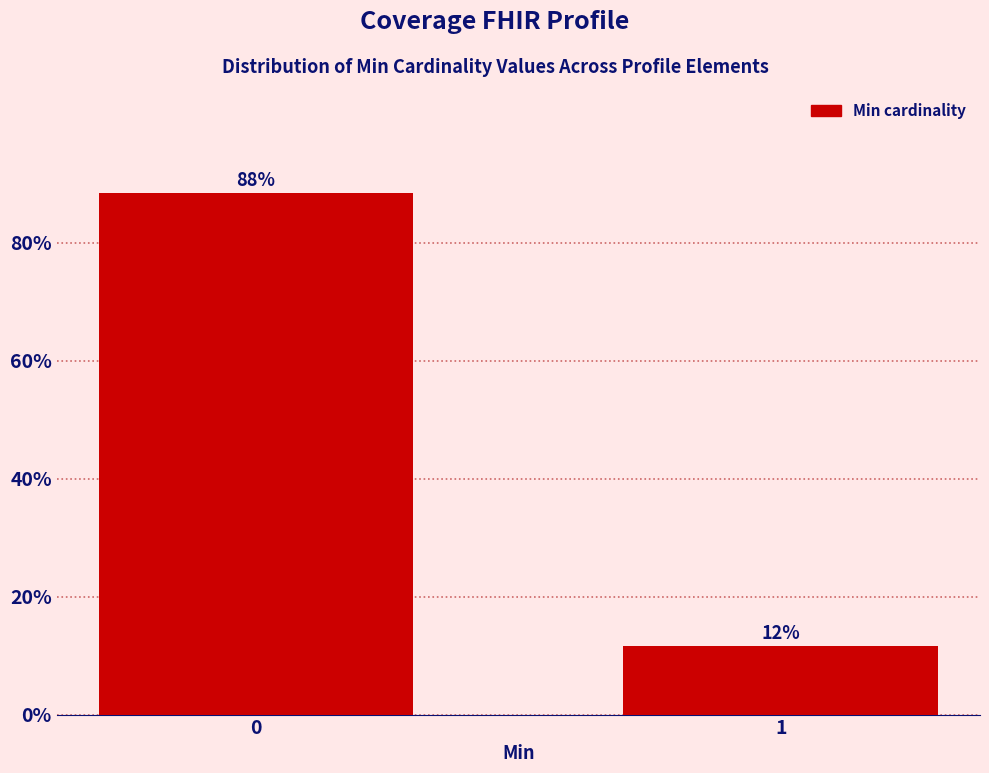

What is the sum of the values at 0 and 1?

100.0